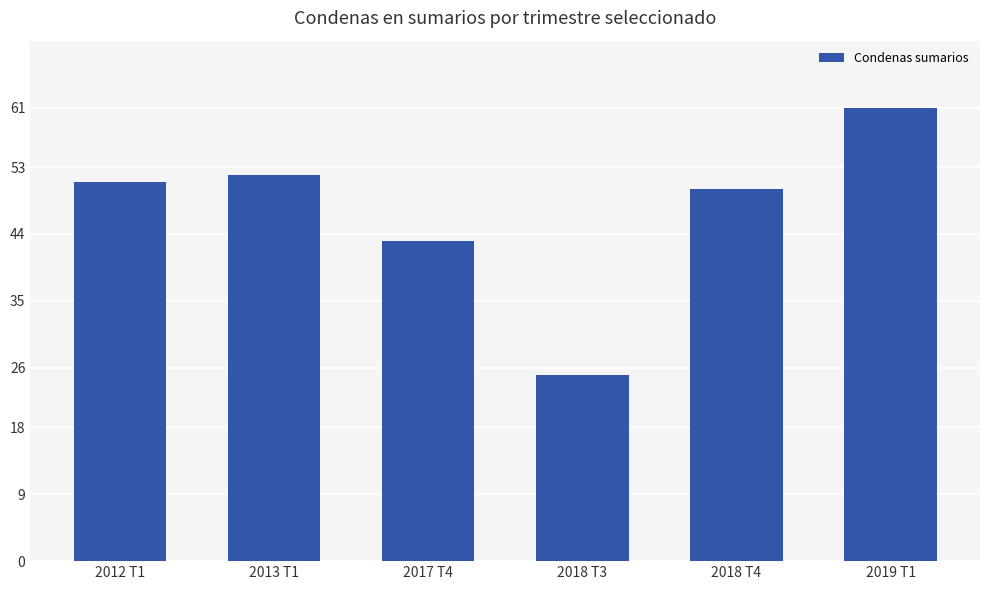

Which category has the highest value across all series?

2019 T1